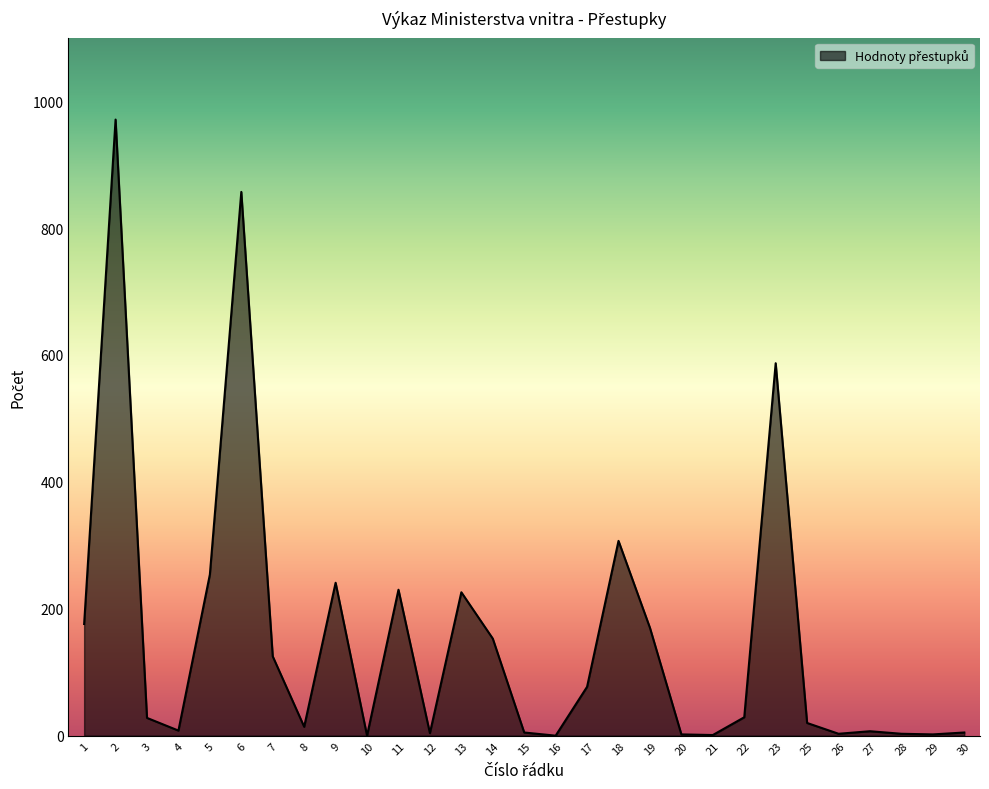

How many categories are shown in the chart?

29